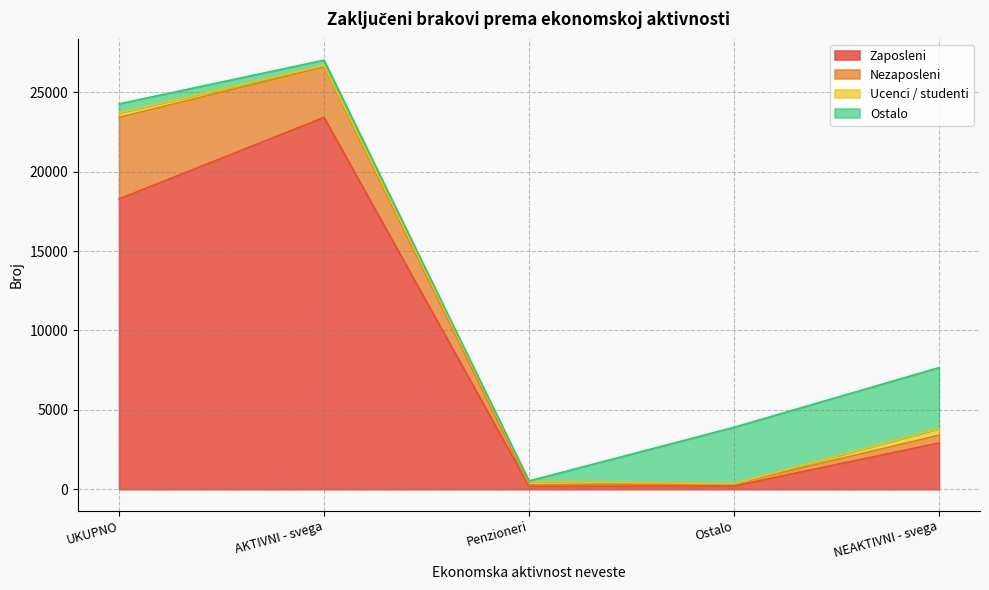

Between which two adjacent categories do Nezaposleni and Ucenci / studenti first intersect?

AKTIVNI - svega and Penzioneri